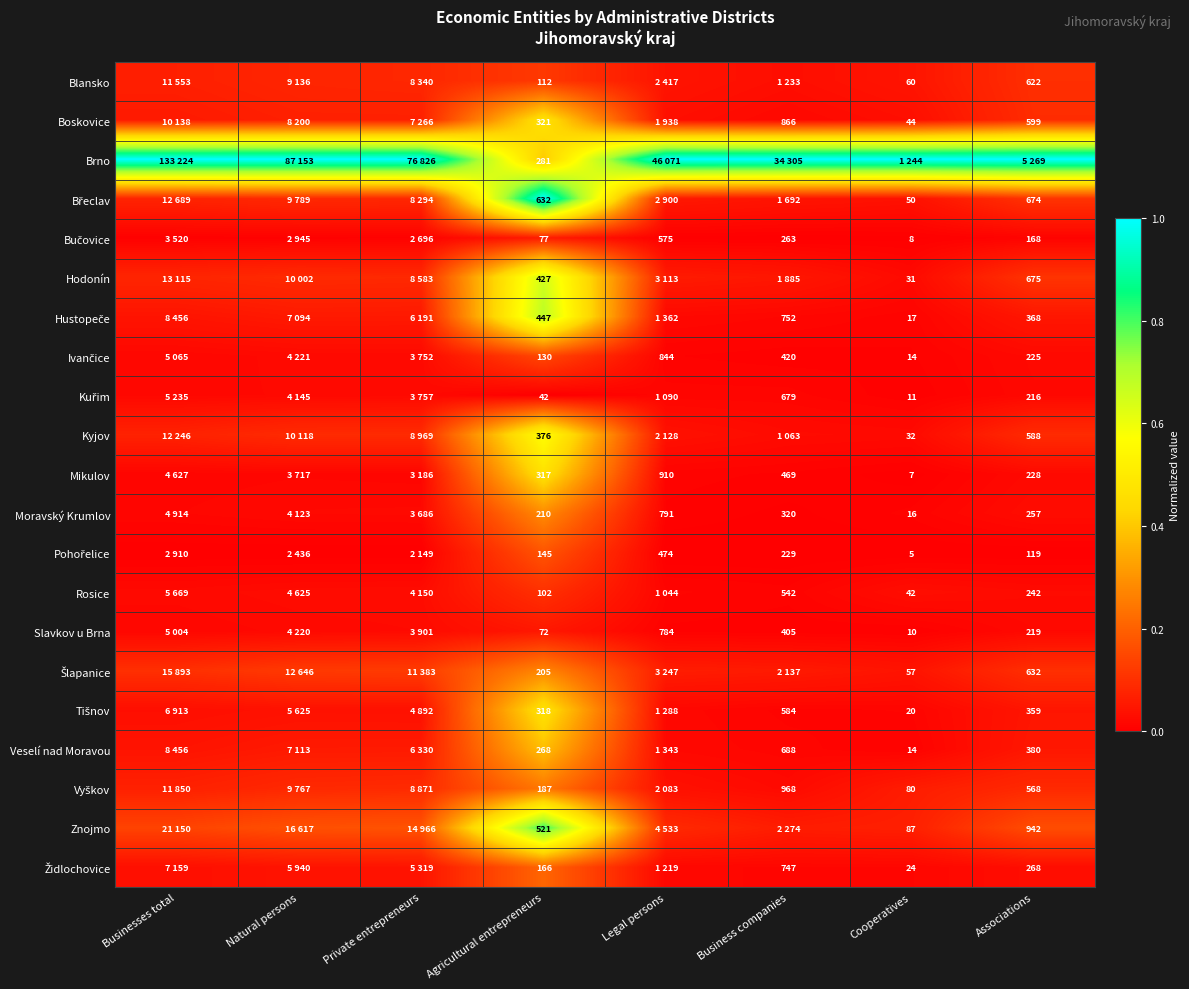

Between Agricultural entrepreneurs and Cooperatives, which is larger?

Agricultural entrepreneurs